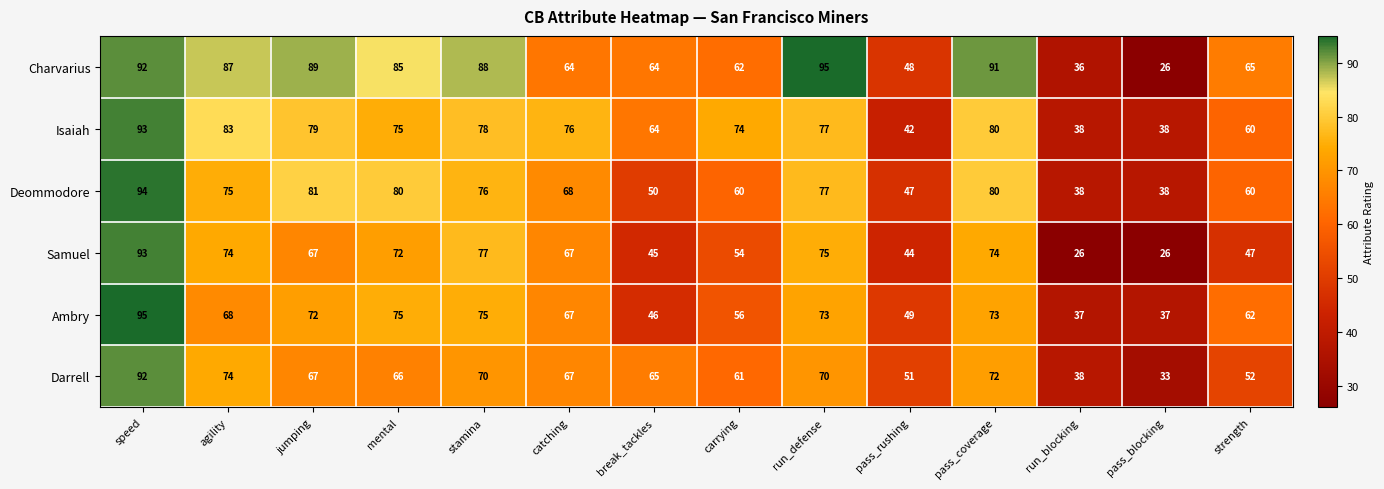

What is the spread (max minus min) of values at pass_rushing?

9